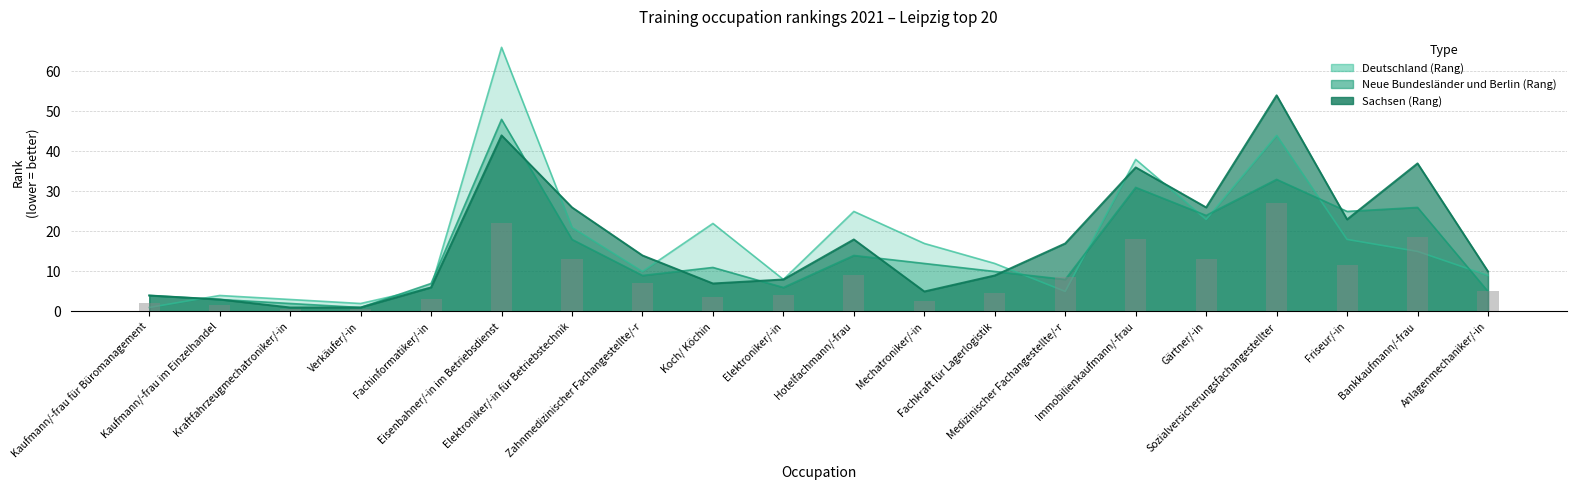

At Fachinformatiker/-in, list the series in order from largest to smallest.

Neue Bundesländer und Berlin (Rang), Deutschland (Rang), Sachsen (Rang)